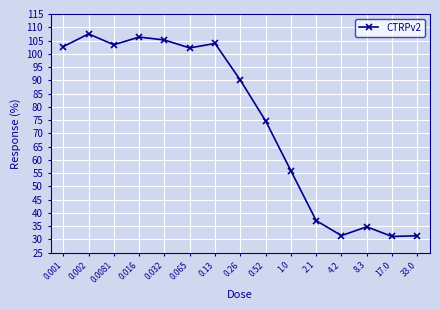

At which label is the value closest to 69?

0.52